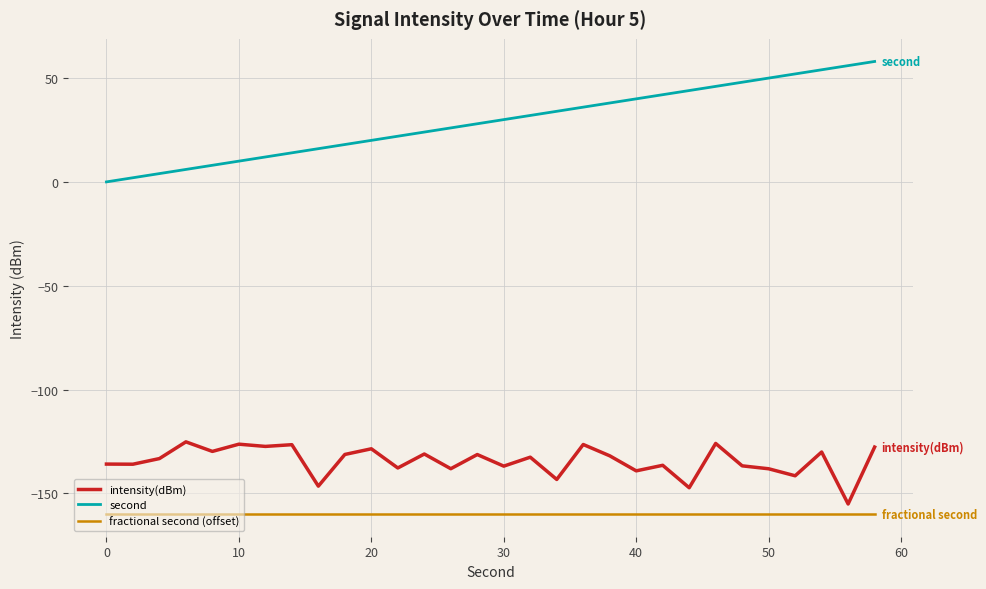

Which series has the largest total across all categories?

second